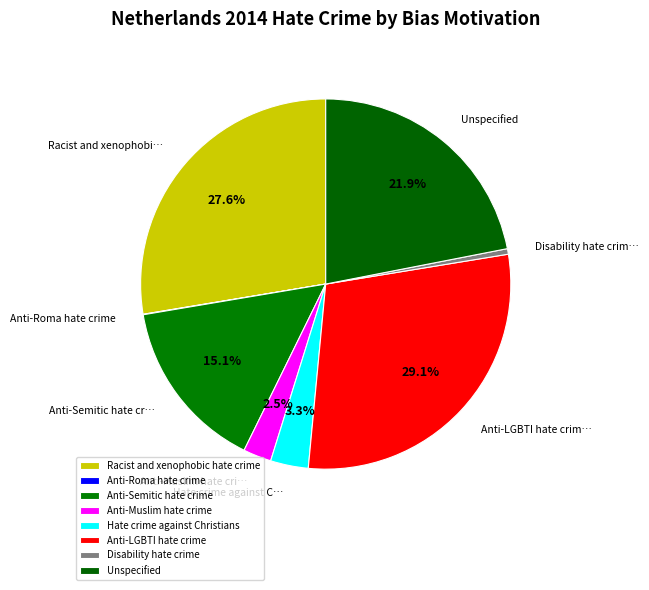

To the nearest percent, what portion does Hate crime against Christians represent?

3%